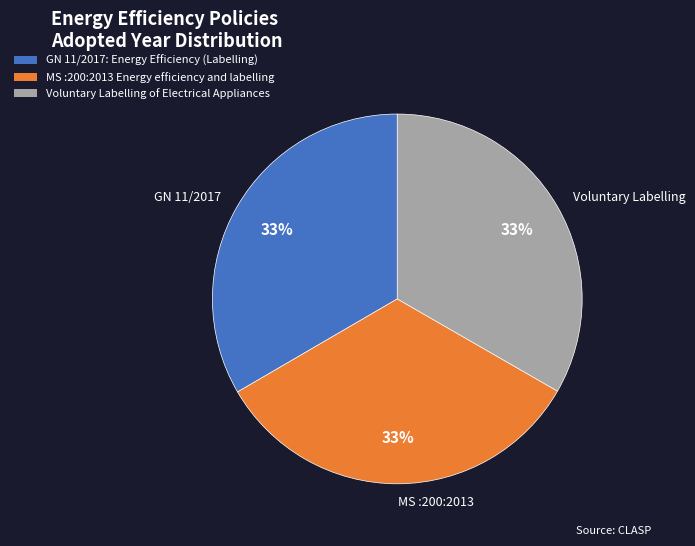

Is the sum of GN 11/2017 and Voluntary Labelling greater than half?

Yes